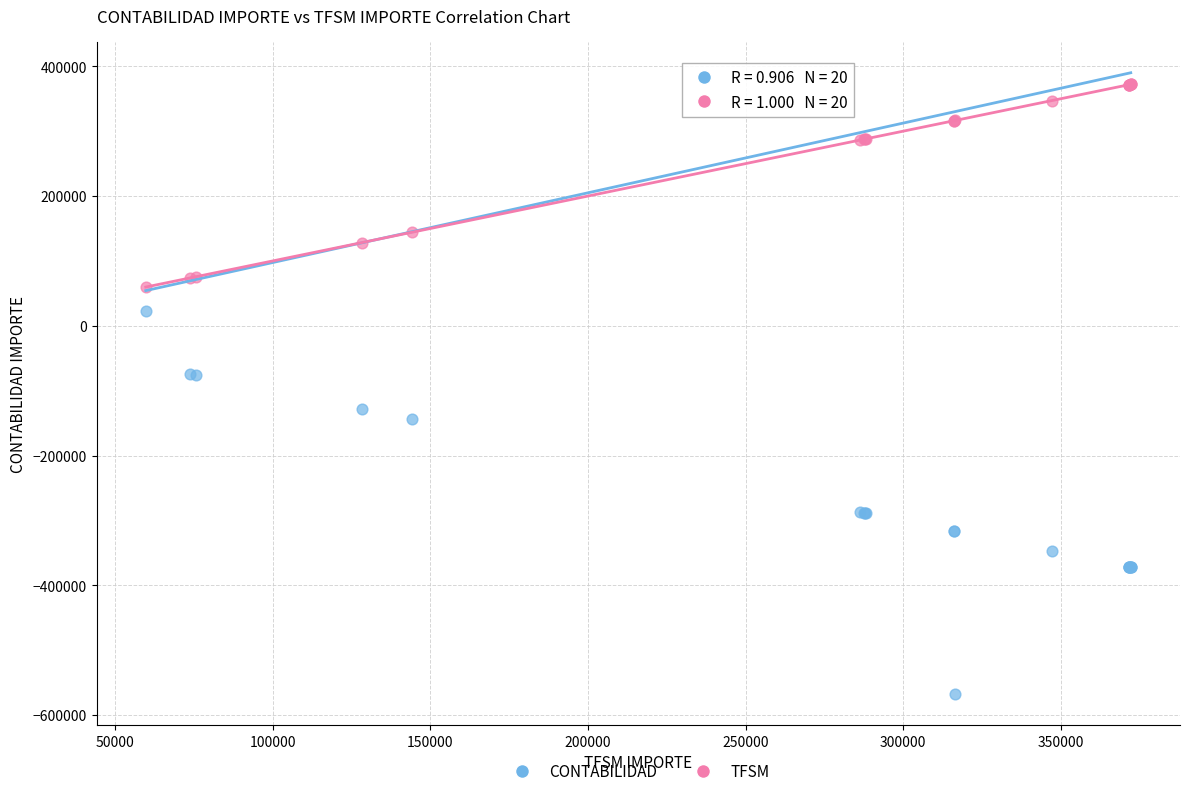

What are all the series names shown in the legend?

CONTABILIDAD, TFSM